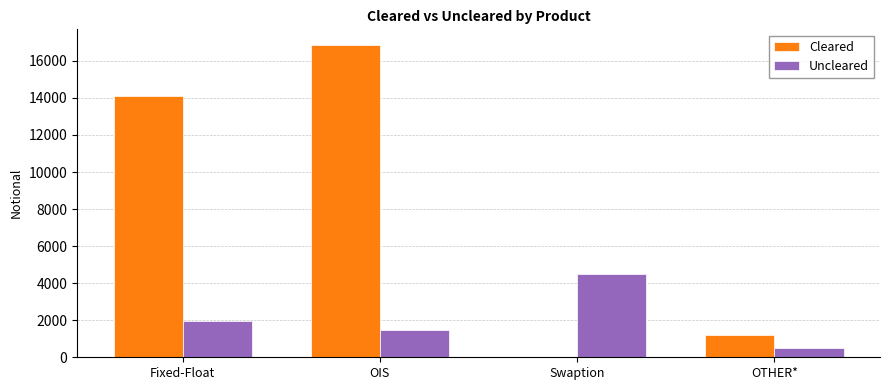

Which series has the largest range (max minus min)?

Cleared